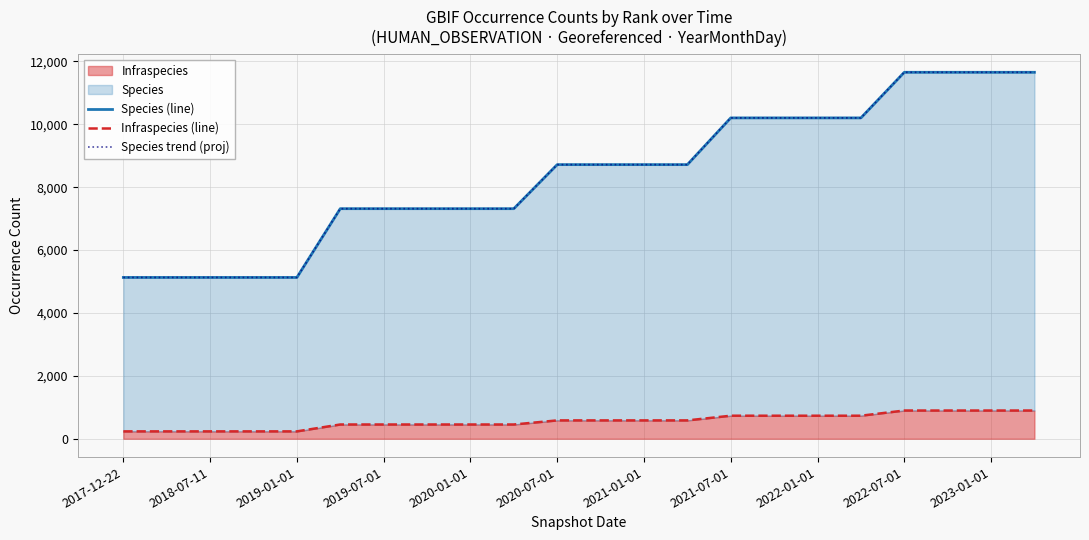

What is the highest value of the Infraspecies series?

898